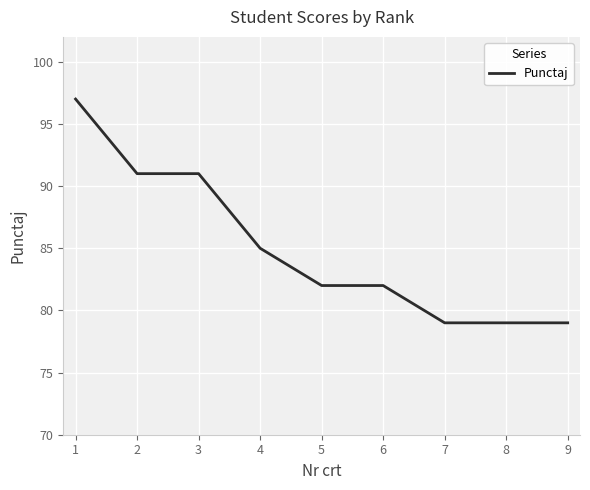

What is the minimum value shown in the chart?

79